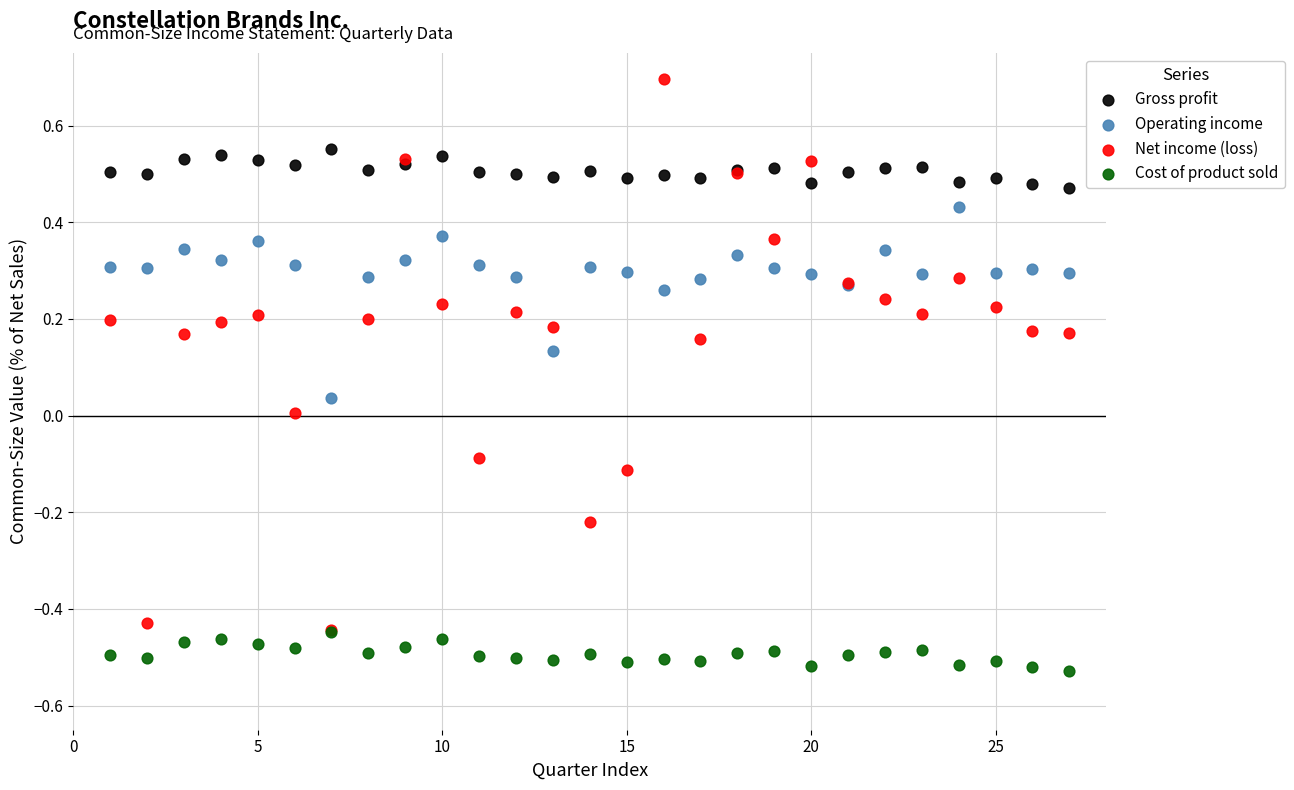

Which series reaches the maximum Y coordinate?

Net income (loss)